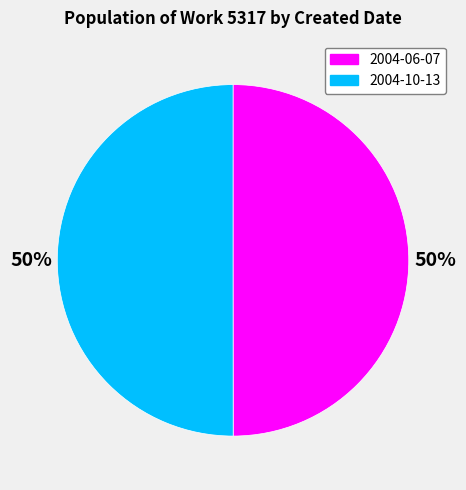

Is the sum of 2004-10-13 and 2004-06-07 greater than half?

Yes